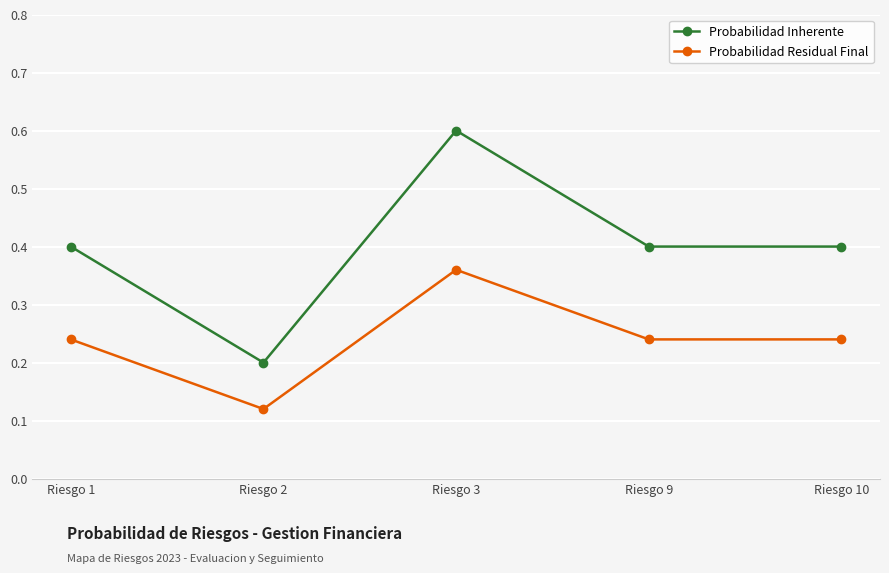

Which series has the largest range (max minus min)?

Probabilidad Inherente